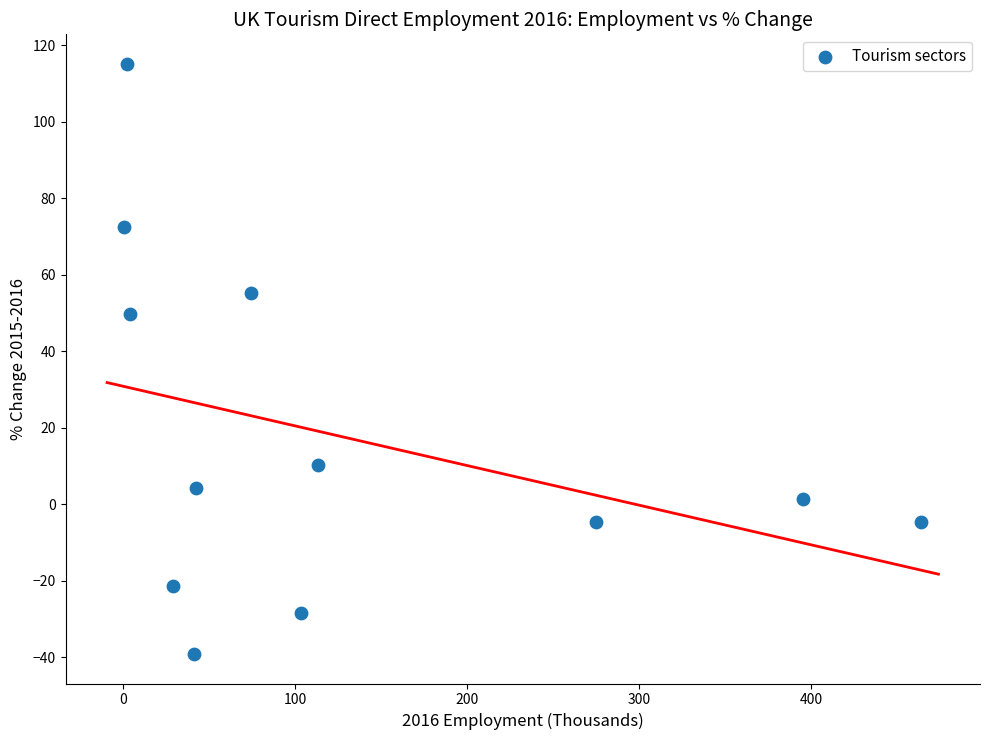

What is the average X value?

128.5